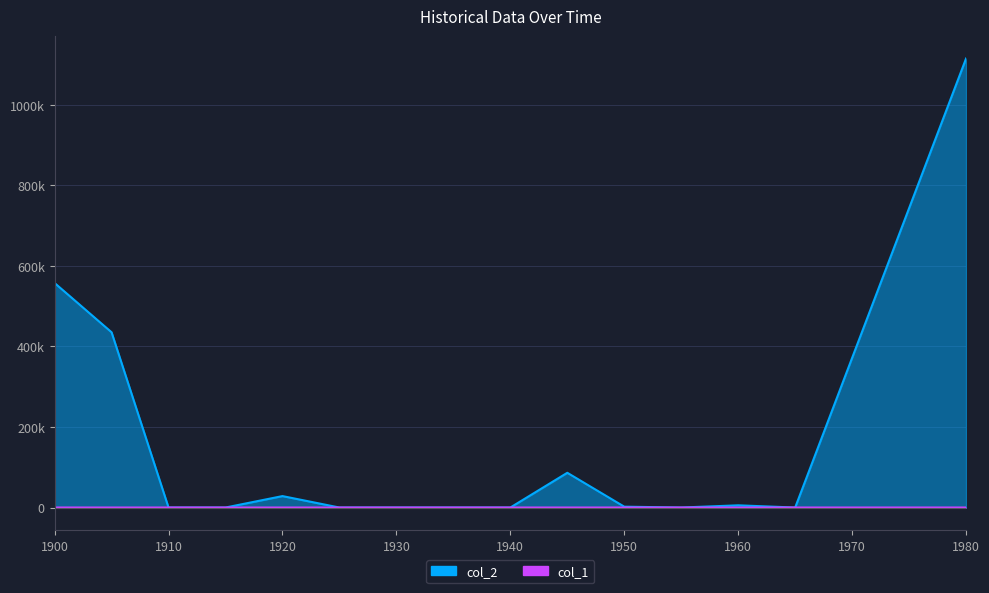

True or false: col_1 has more than 2 points higher than both neighbors.

False